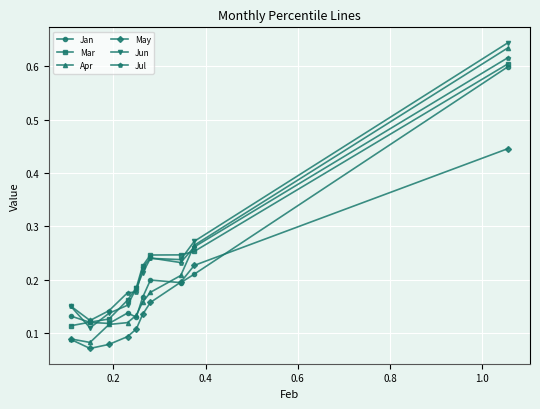

How many Jun values are between 0 and 1?

10